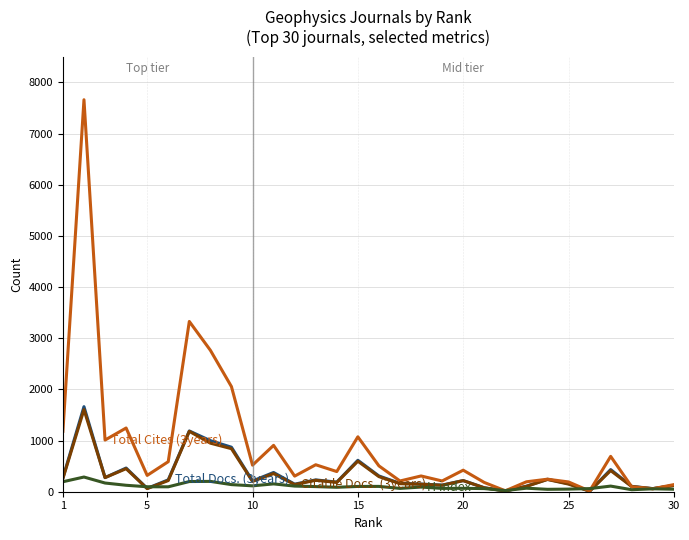

What is the greatest value displayed?

7660